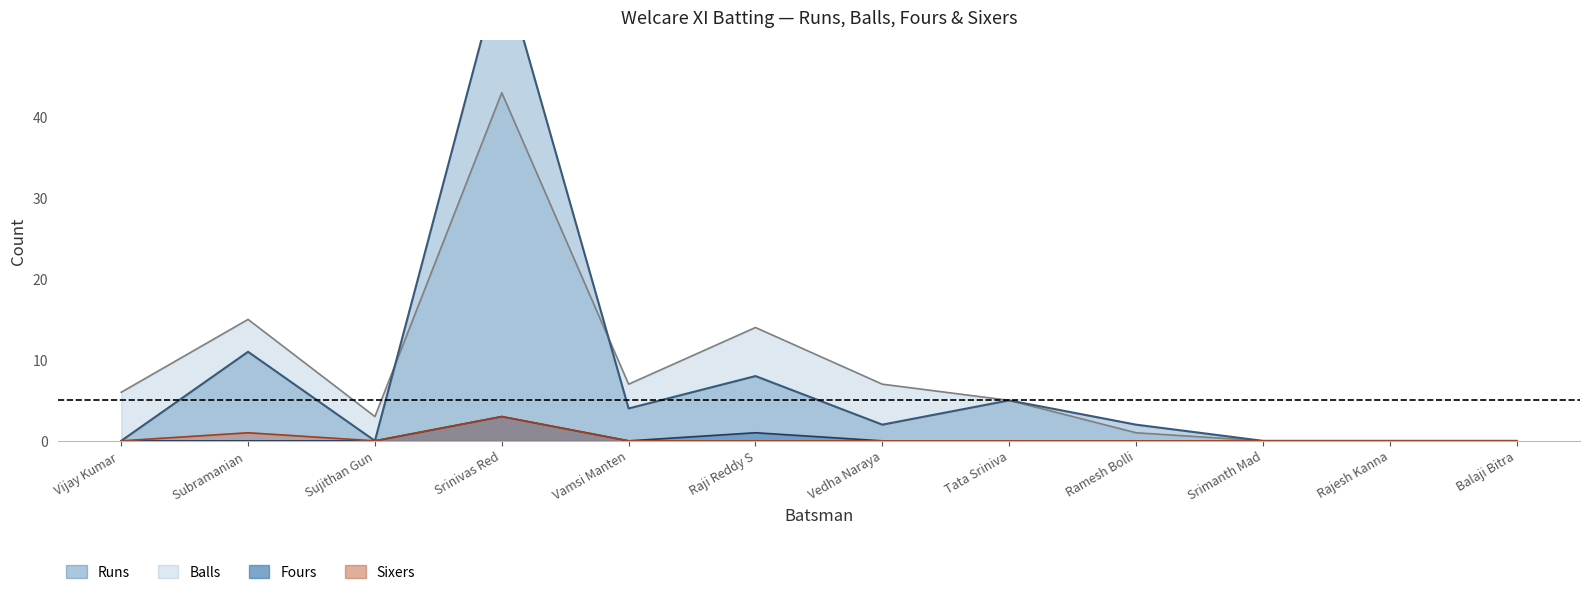

What are all the series names shown in the legend?

Runs, Balls, Fours, Sixers